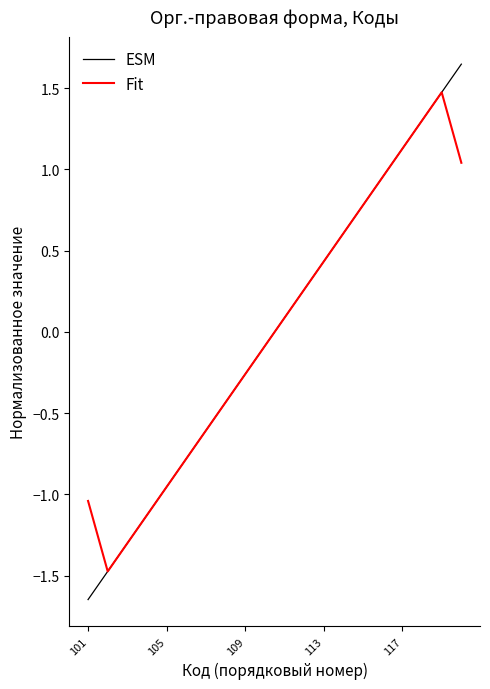

True or false: ESM has more than 0 interior local peaks.

False